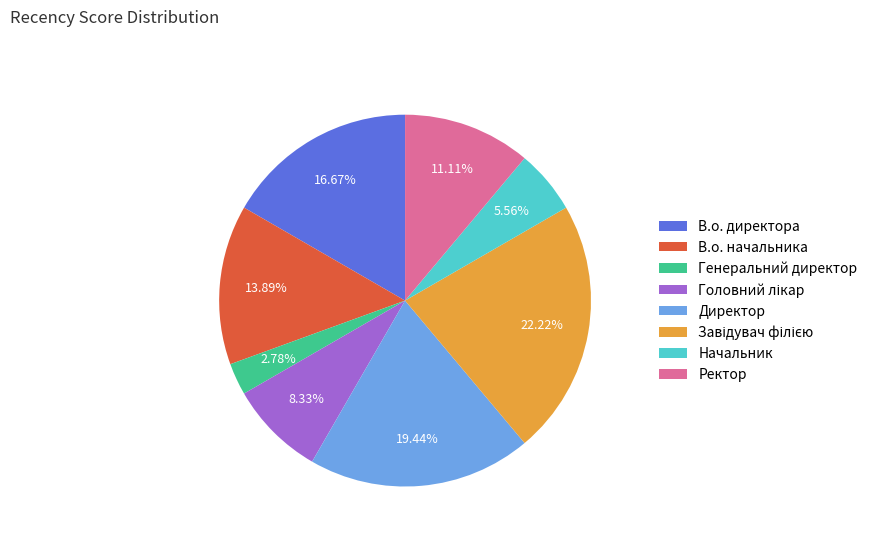

Is it true that Ректор is 4% of the pie?

False